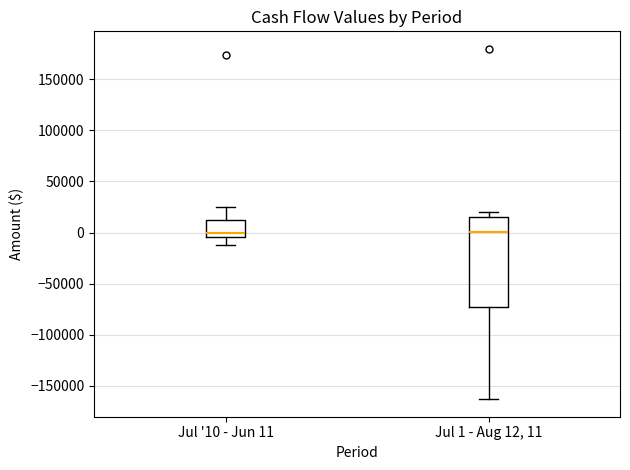

Reading left to right, transcribe this box plot: for each box, give where its median line is, the range the box spans, and where its two whiskers end, as read against the y-axis. The values are not printed on the chart, so give them approximately, as read against the axis.

Jul '10 - Jun 11: median 0, box -5000 to 15000, whiskers -10000 to 25000
Jul 1 - Aug 12, 11: median 0, box -75000 to 15000, whiskers -165000 to 20000